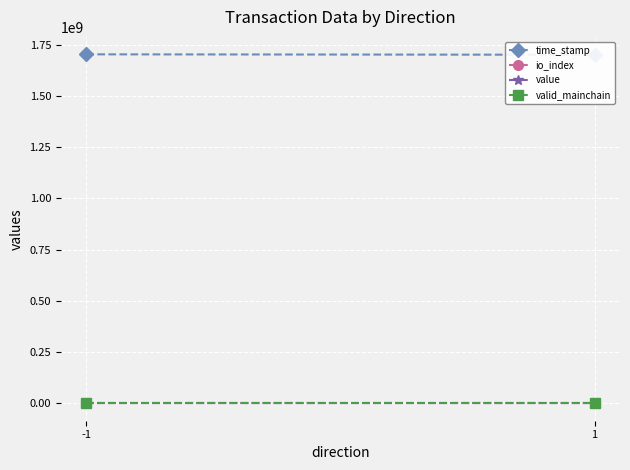

What value does the time_stamp series have at 1?

1701472270.0